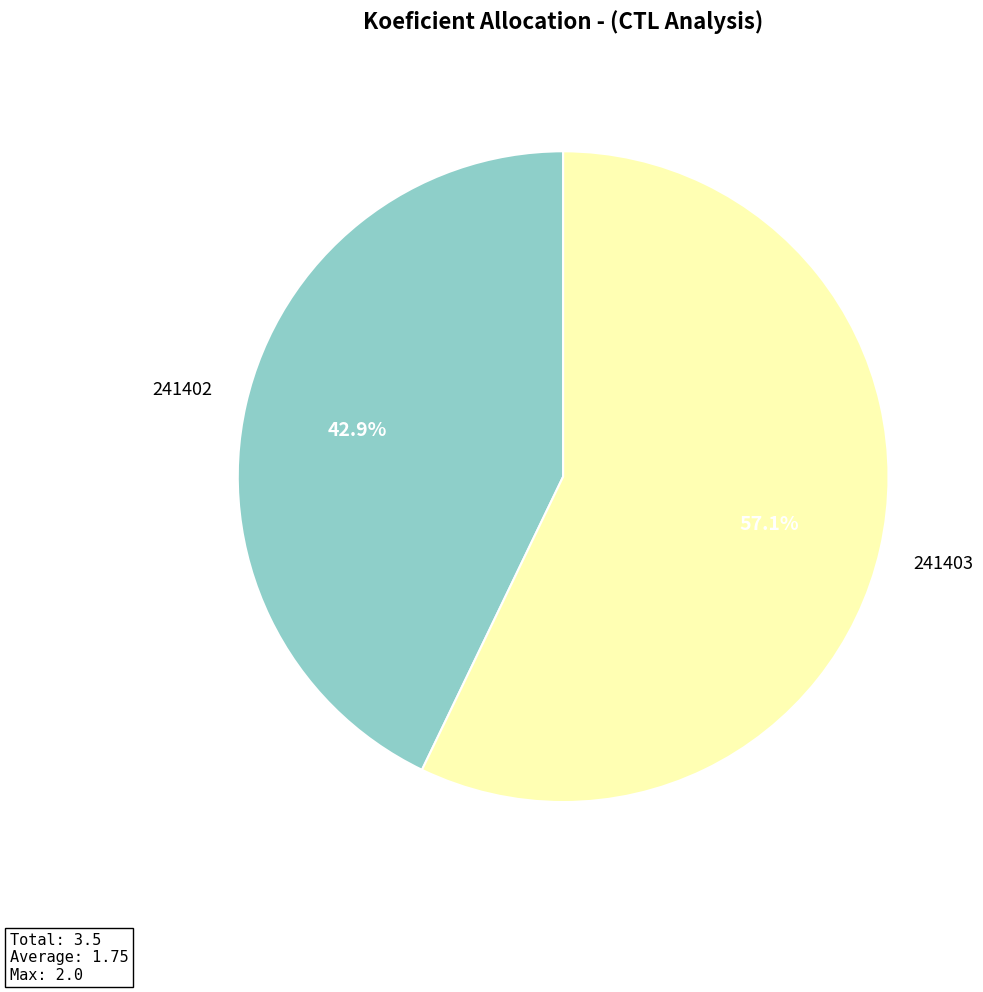

Is there any slice that represents more than half of the pie?

Yes